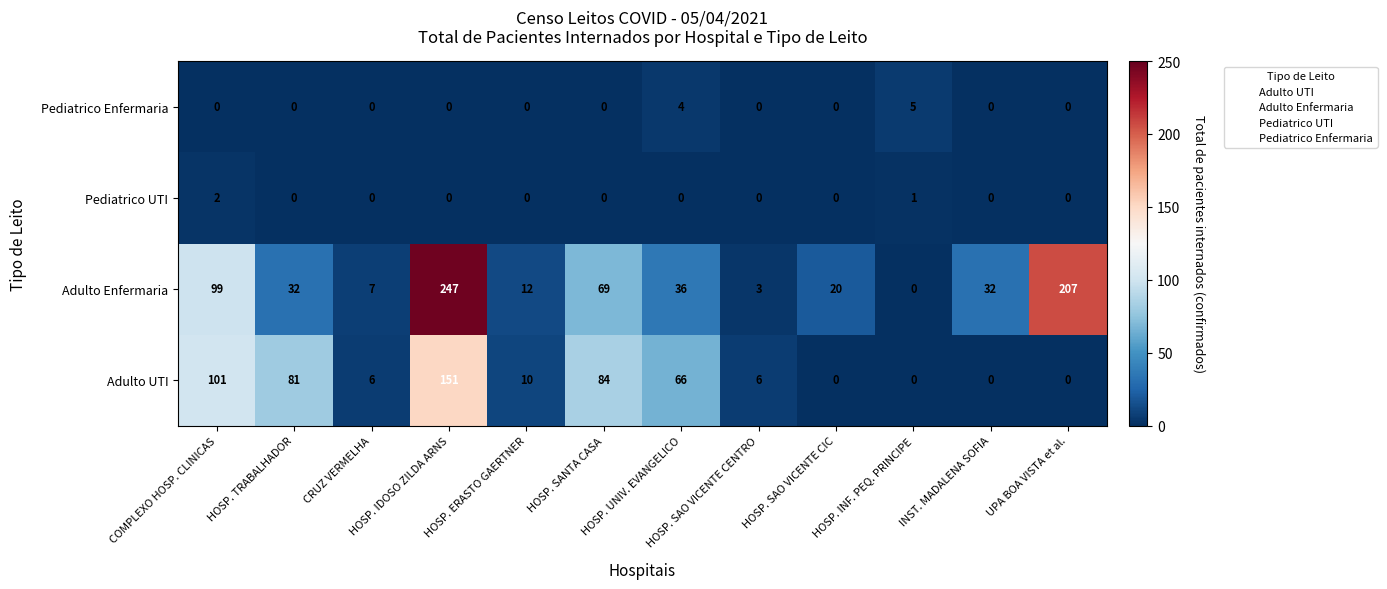

What is the highest value of the Adulto UTI series?

151